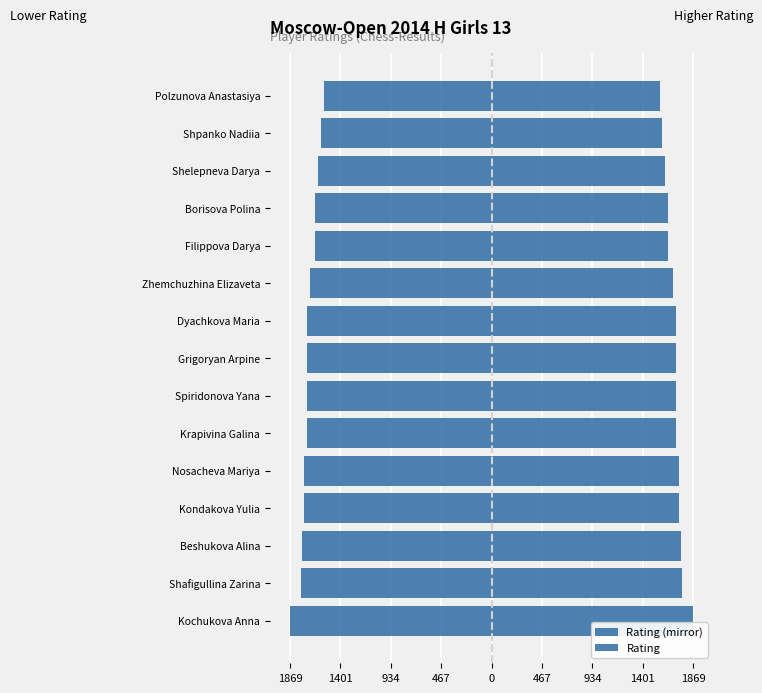

How many bars are there in total?

30